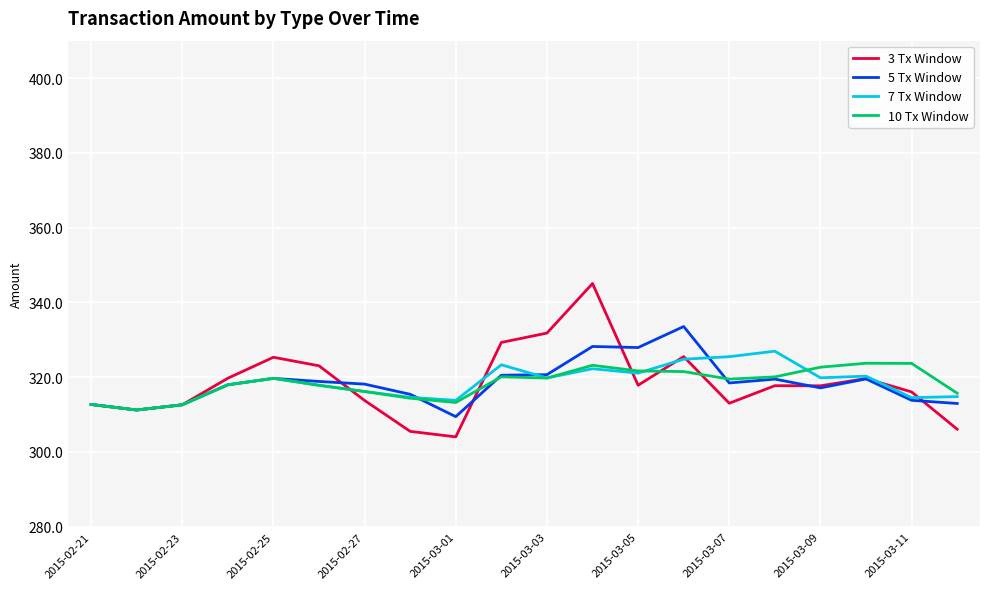

What is the lowest value of the 5 Tx Window series?

309.4